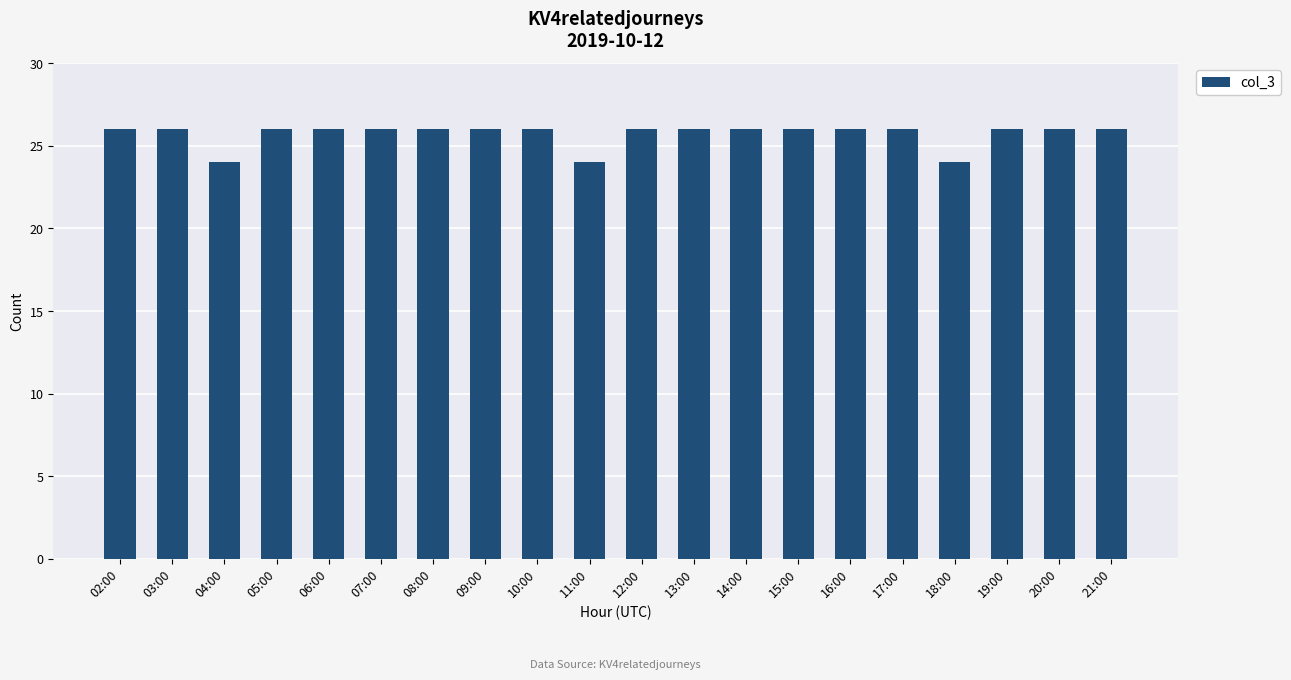

The chart shows a value of 11 at 07:00. True or false?

False